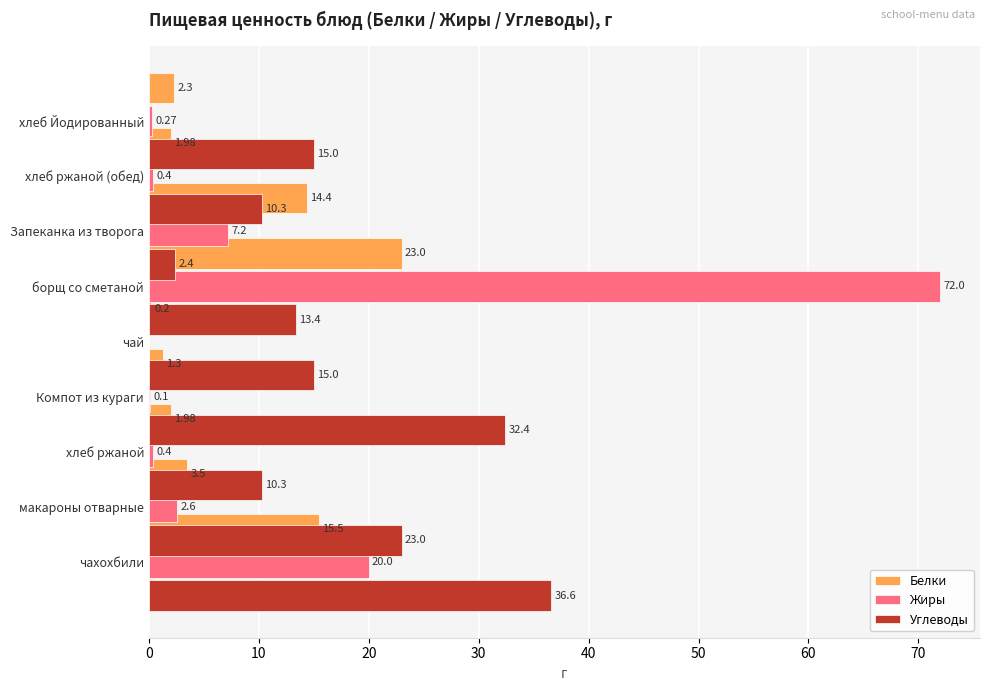

Between чай and хлеб Йодированный, which is larger?

хлеб Йодированный